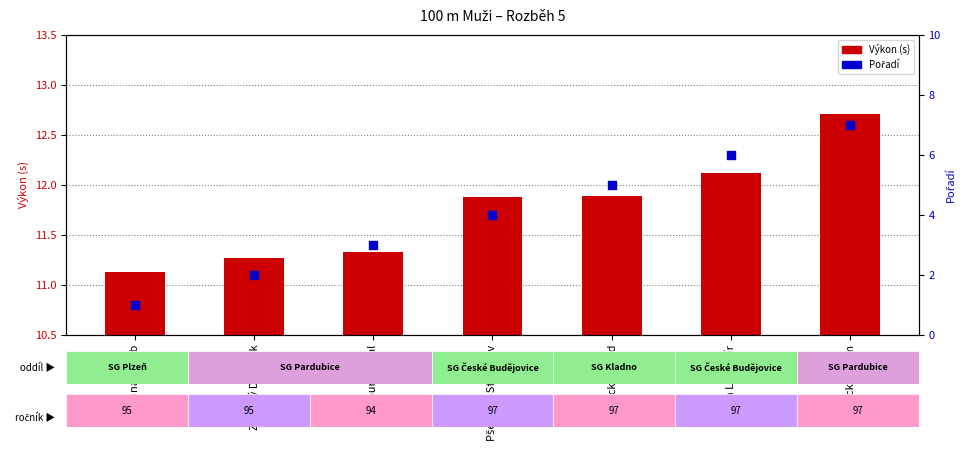

Which series has the widest spread of Y values?

Pořadí